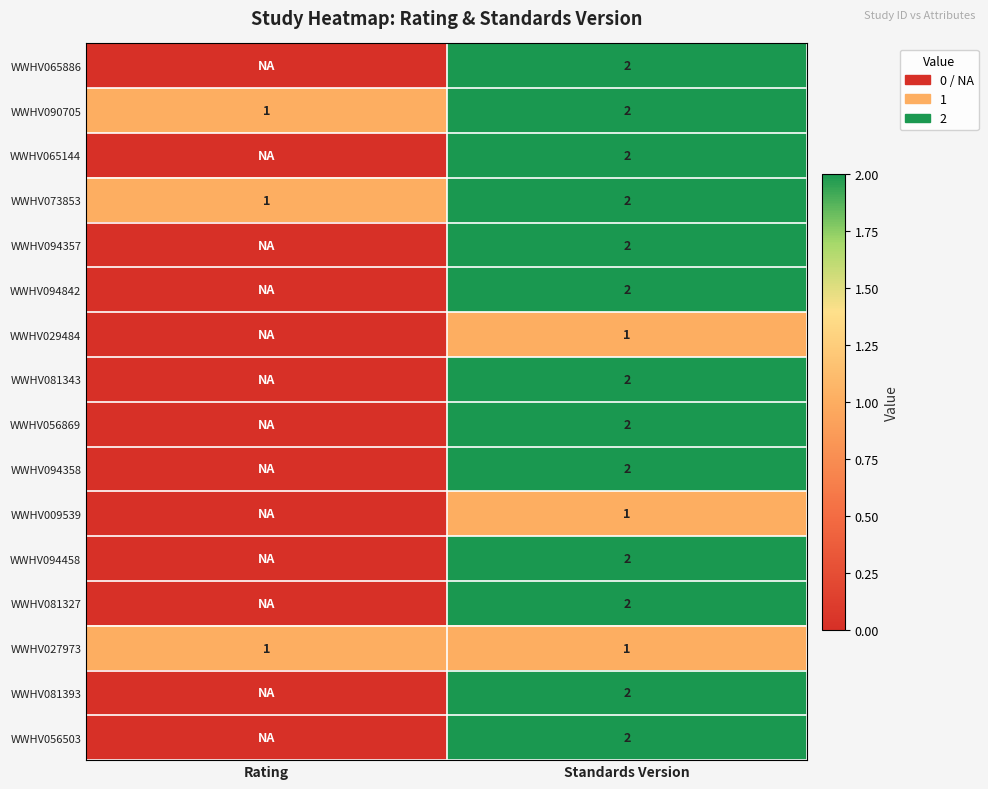

What is the sum of all WWHV073853 values?

3